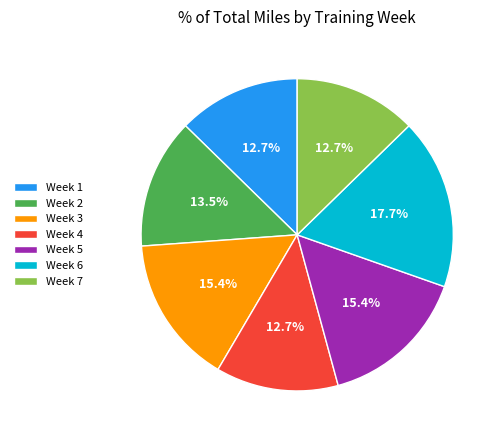

To the nearest percent, what is the difference between the largest and smallest slice percentages?

5%